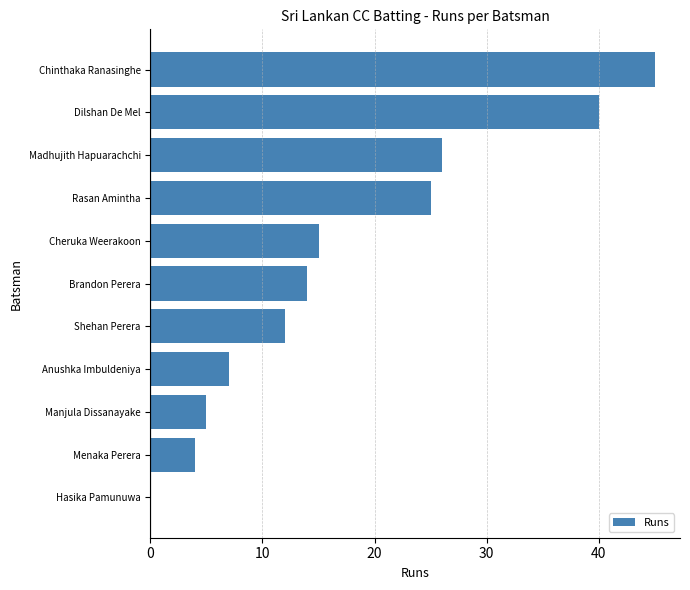

What is the sum of the values at Chinthaka Ranasinghe and Rasan Amintha?

70